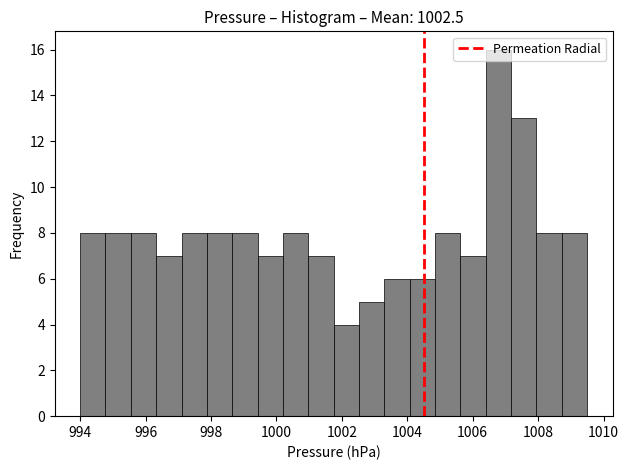

Around what value on the x-axis is the tallest bar? Give the approximate position of its centre, as read against the axis.

1006.8